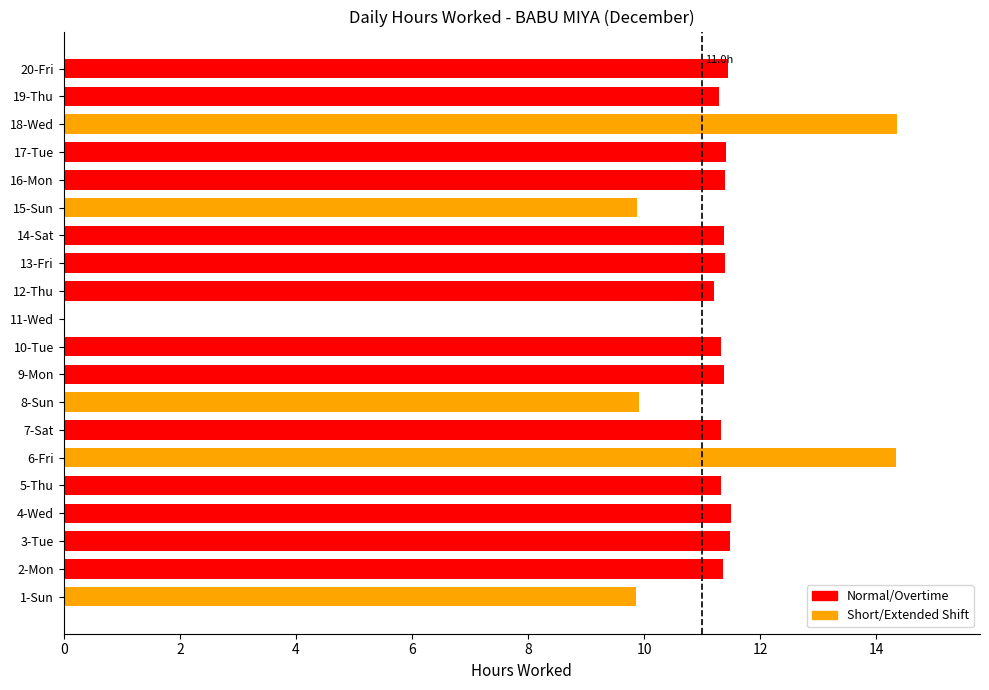

Which has a higher value, 20-Fri or 19-Thu?

20-Fri